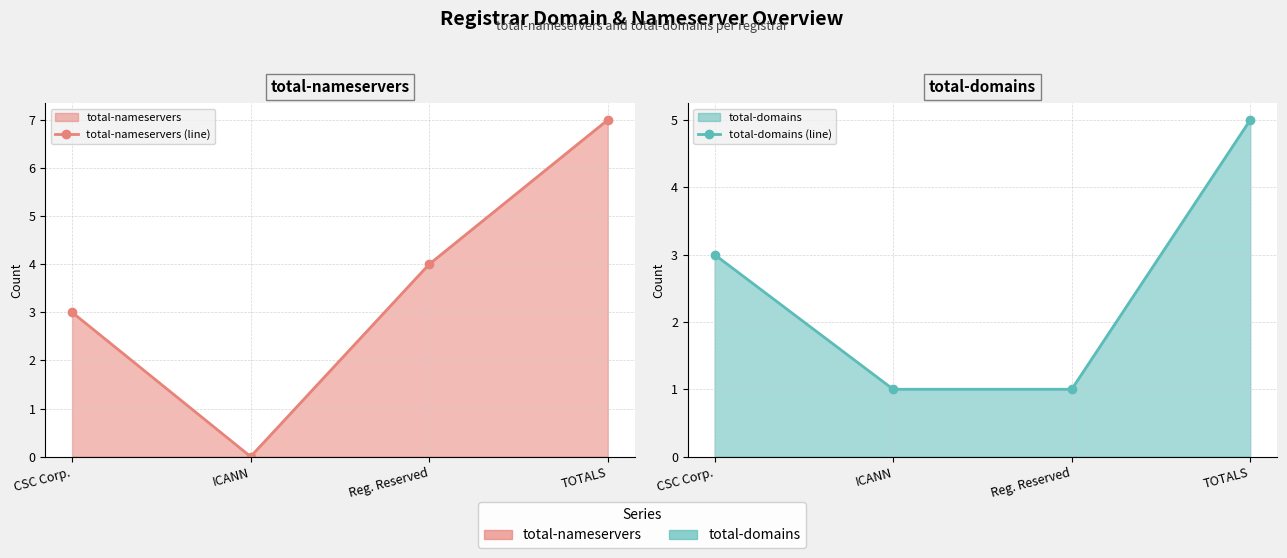

What is the average value of the total-nameservers (line) series?

4